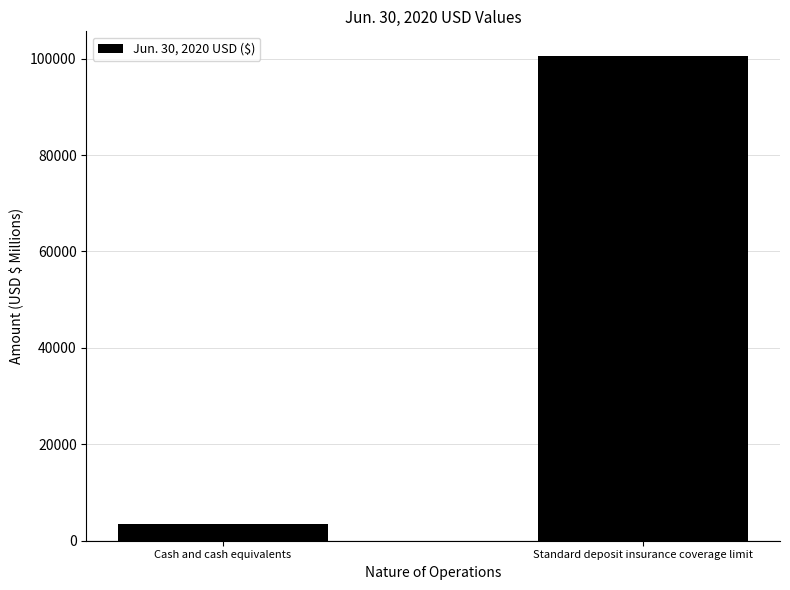

List the labels in order of value, largest first.

Standard deposit insurance coverage limit, Cash and cash equivalents